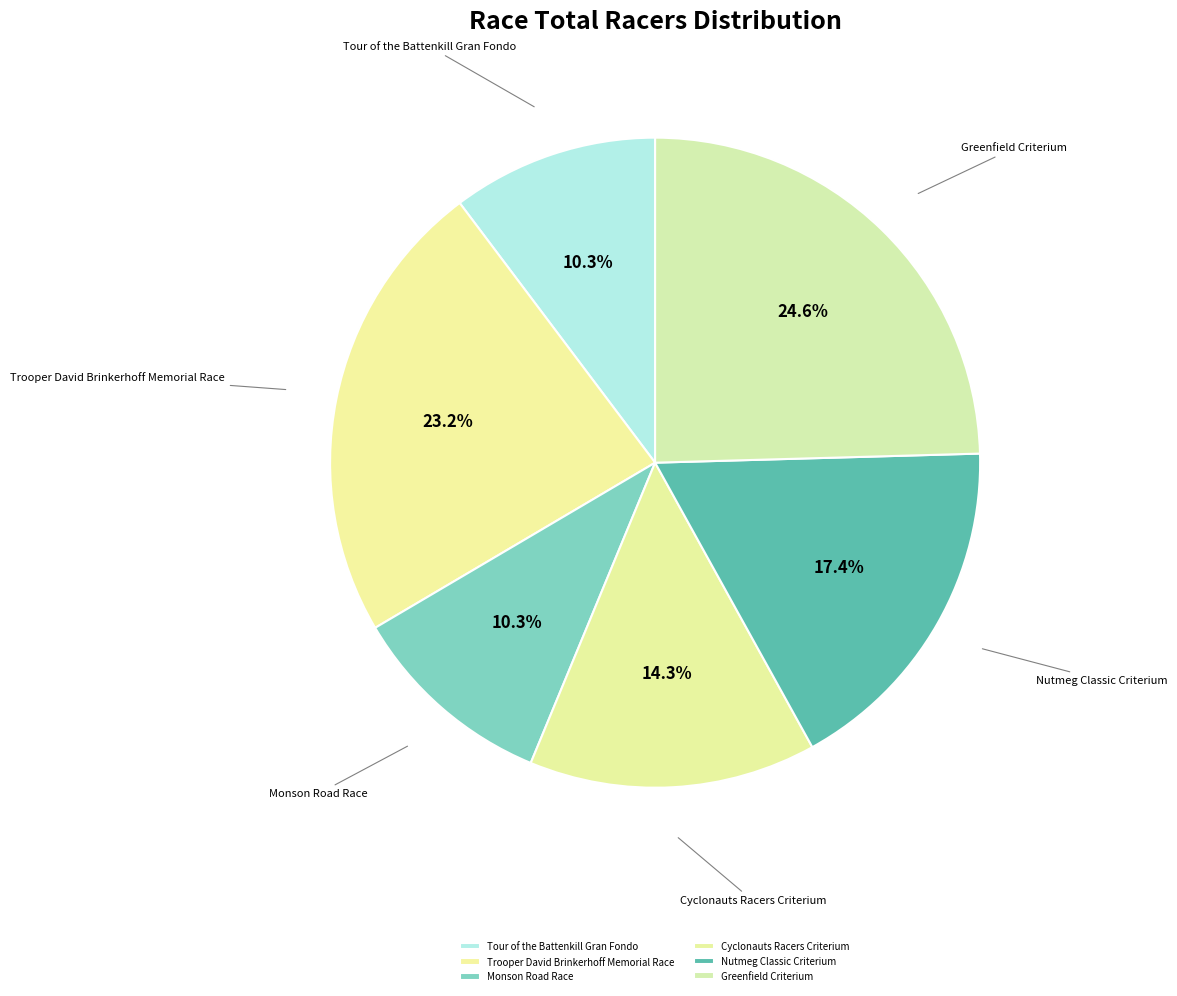

Combined, do Cyclonauts Racers Criterium and Tour of the Battenkill Gran Fondo account for over 50%?

No